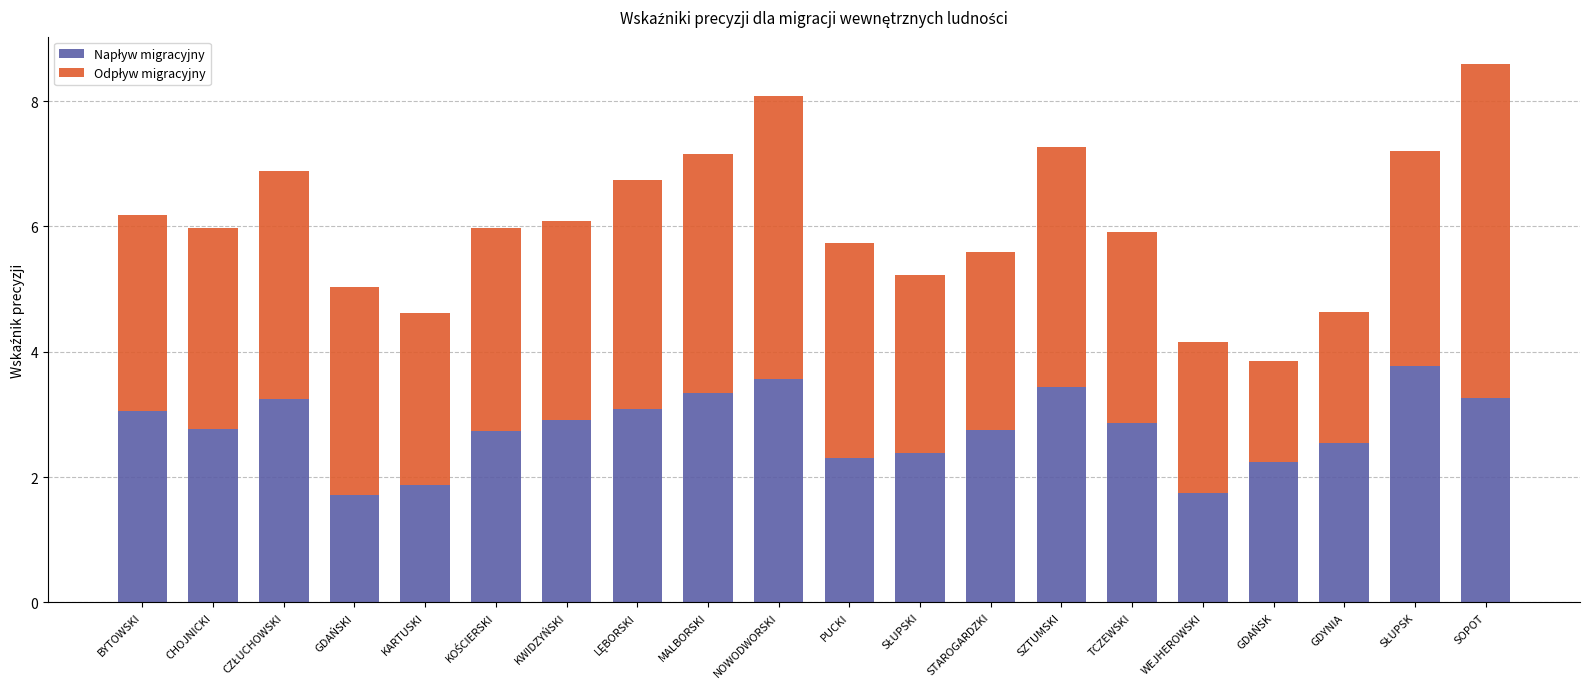

What is the total value across all series at SZTUMSKI?

7.3